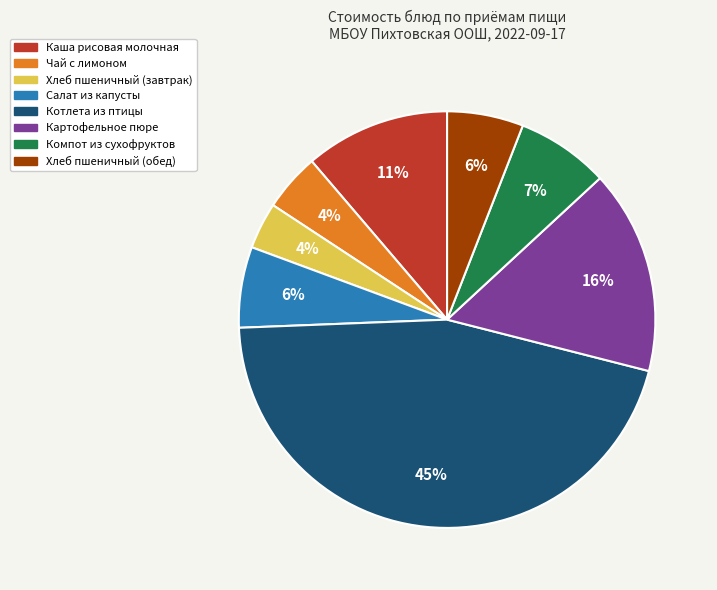

To the nearest percent, what is the average slice percentage?

12%